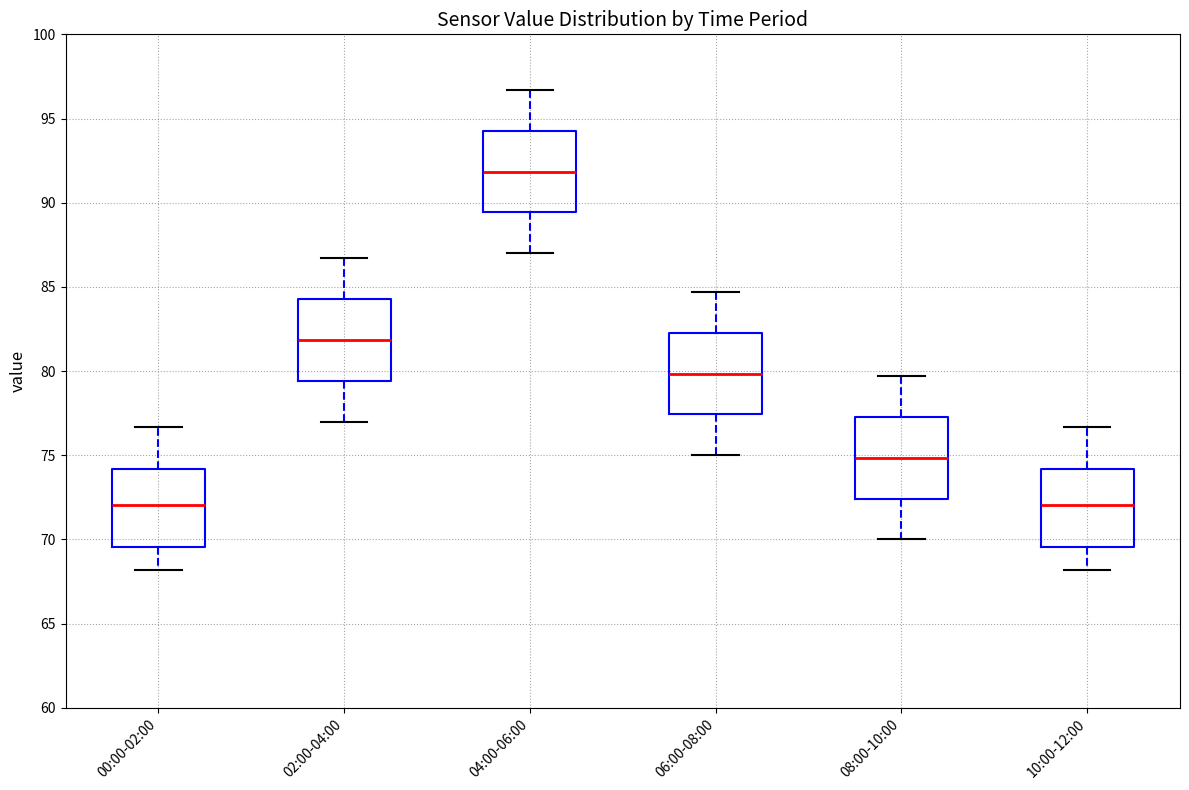

Reading left to right, transcribe this box plot: for each box, give where its median line is, the range the box spans, and where its two whiskers end, as read against the y-axis. The values are not printed on the chart, so give them approximately, as read against the axis.

00:00-02:00: median 72.0, box 69.5 to 74.0, whiskers 68.0 to 76.5
02:00-04:00: median 82.0, box 79.5 to 84.5, whiskers 77.0 to 86.5
04:00-06:00: median 92.0, box 89.5 to 94.5, whiskers 87.0 to 96.5
06:00-08:00: median 80.0, box 77.5 to 82.5, whiskers 75.0 to 84.5
08:00-10:00: median 75.0, box 72.5 to 77.5, whiskers 70.0 to 79.5
10:00-12:00: median 72.0, box 69.5 to 74.0, whiskers 68.0 to 76.5